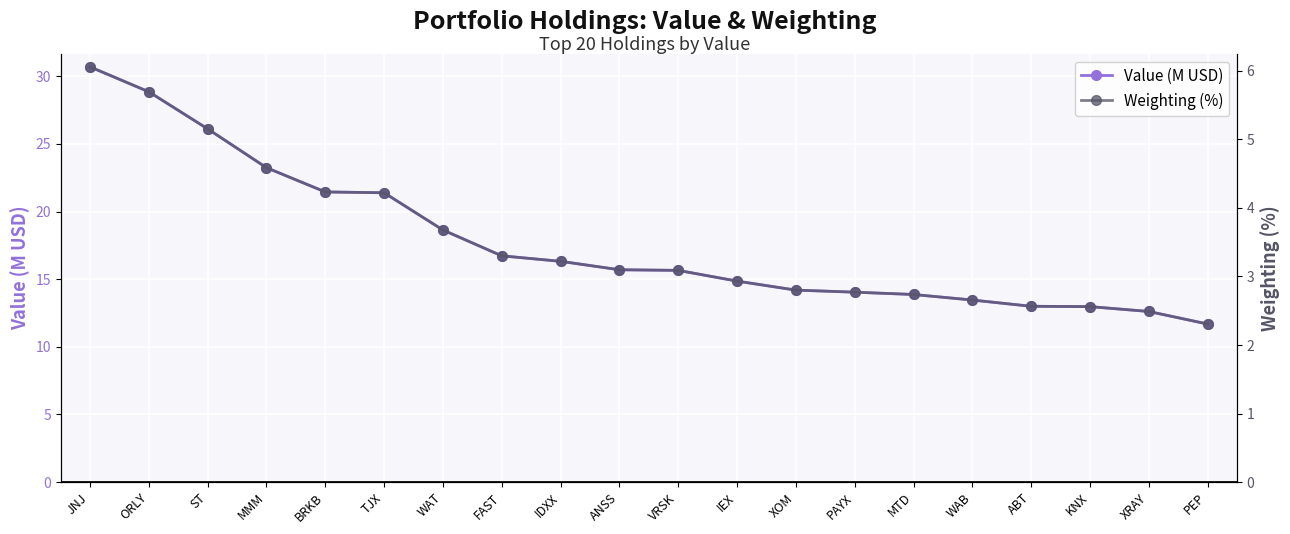

Rank the categories by Weighting (%) value from highest to lowest.

JNJ, ORLY, ST, MMM, BRKB, TJX, WAT, FAST, IDXX, ANSS, VRSK, IEX, XOM, PAYX, MTD, WAB, ABT, KNX, XRAY, PEP